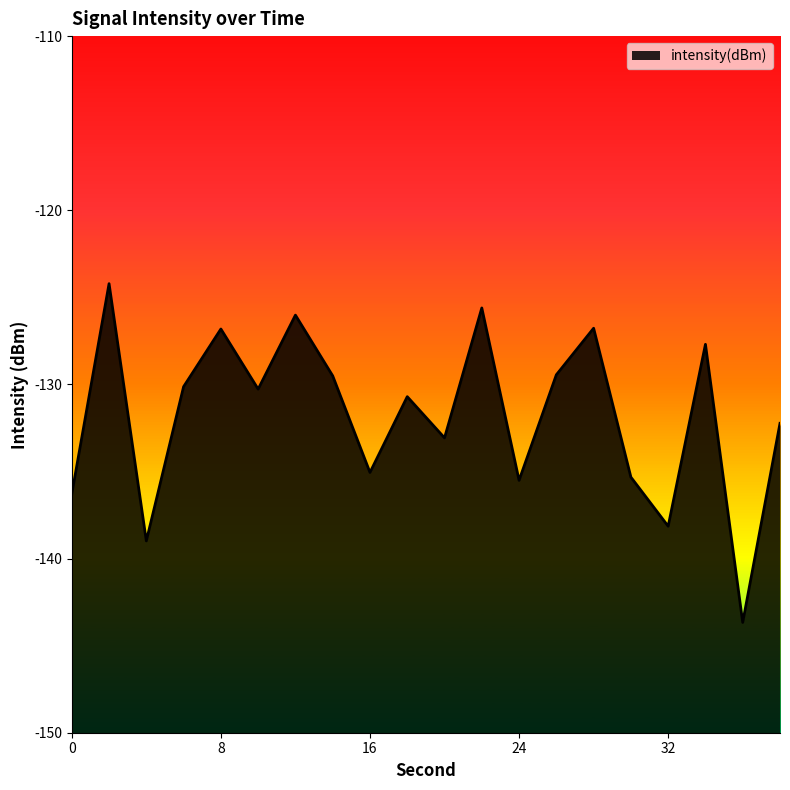

True or false: the data shows -30.5 at 26.

False